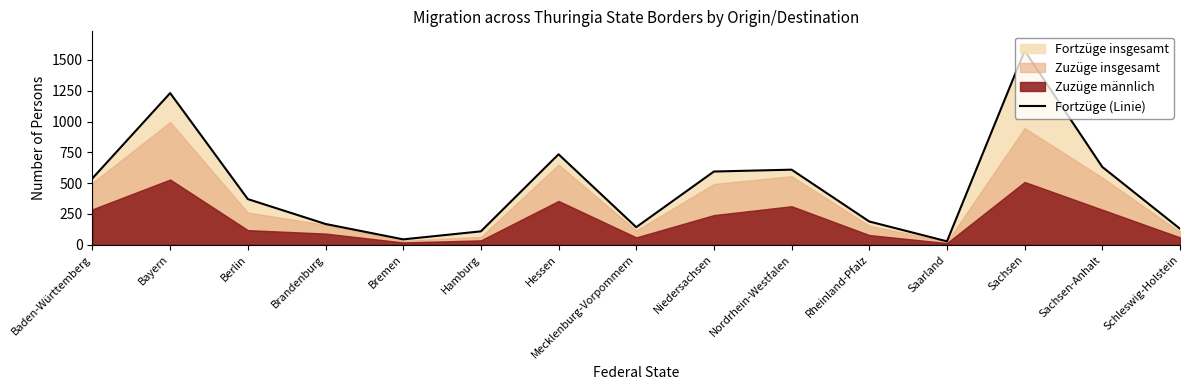

Does the chart have visible grid lines?

No